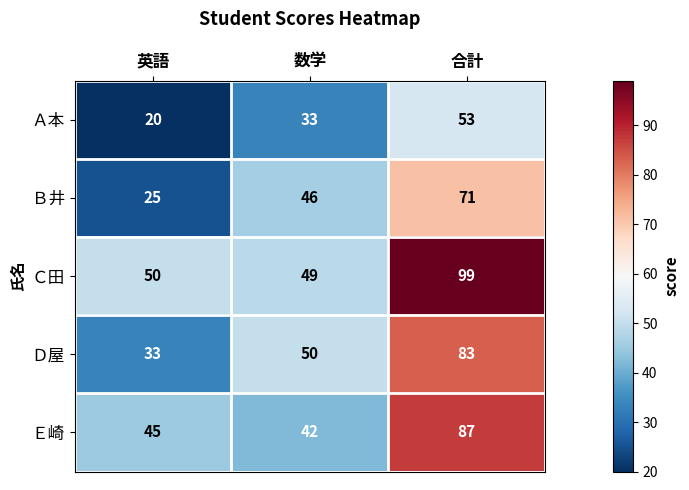

Reading left to right, list all the values displayed in this chart.

Ａ本: 20	33	53
Ｂ井: 25	46	71
Ｃ田: 50	49	99
Ｄ屋: 33	50	83
Ｅ崎: 45	42	87